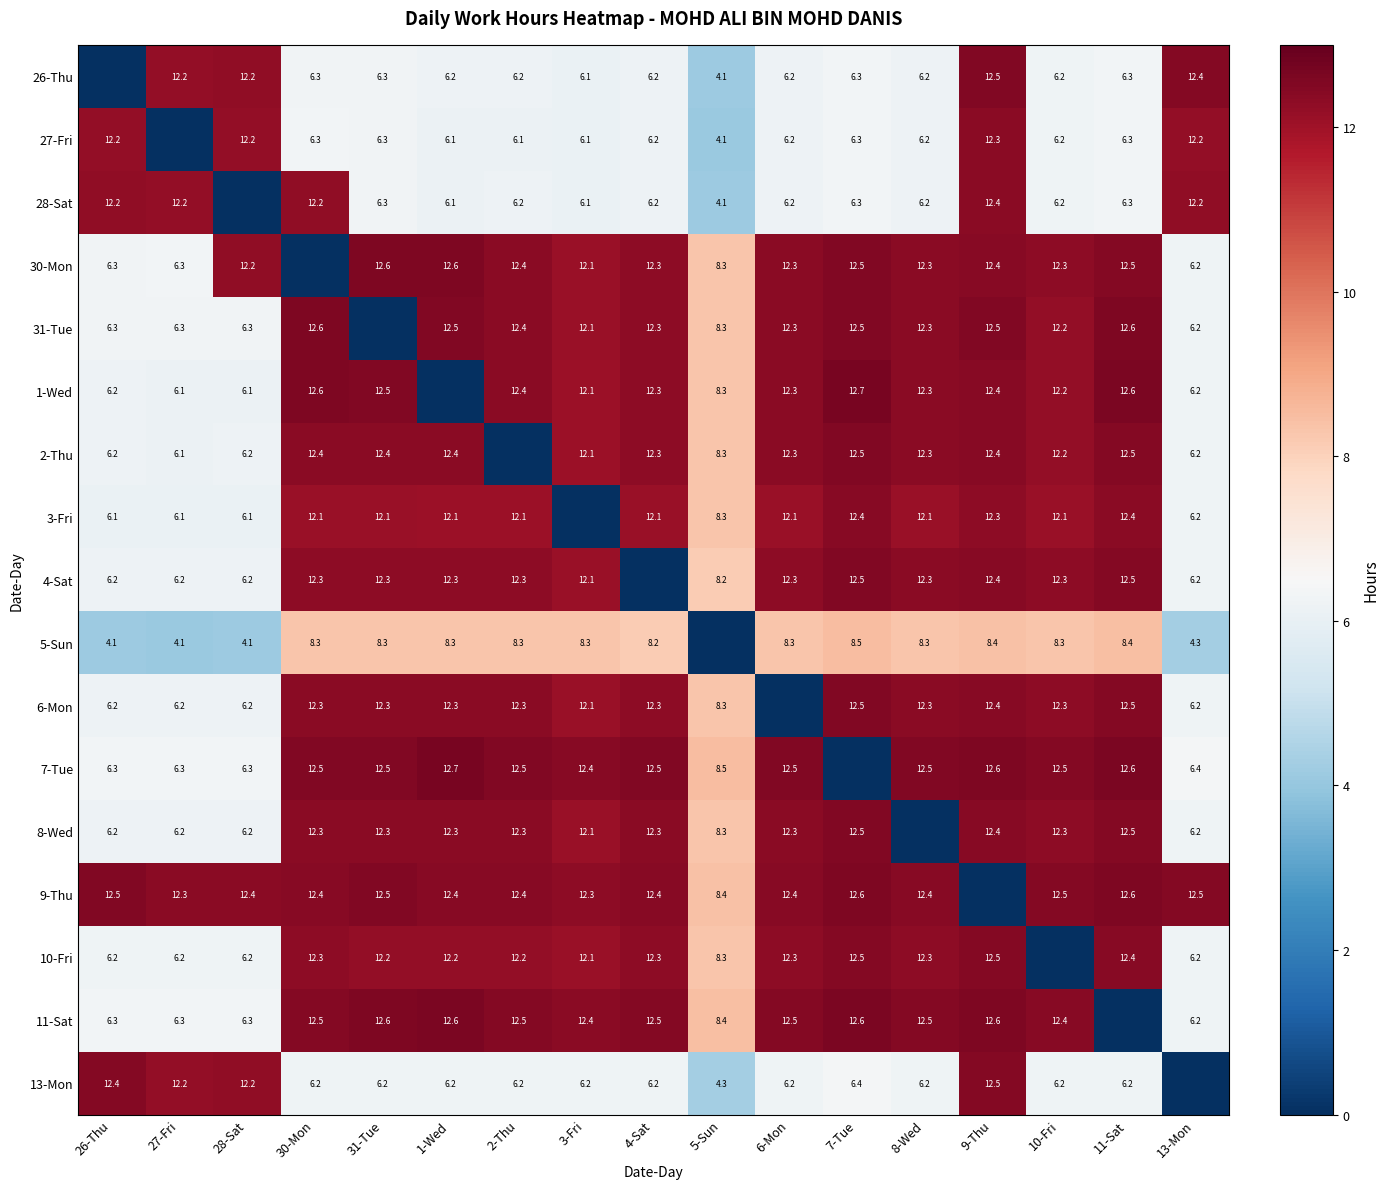

True or false: 26-Thu has a value of 12.4 at 13-Mon.

True